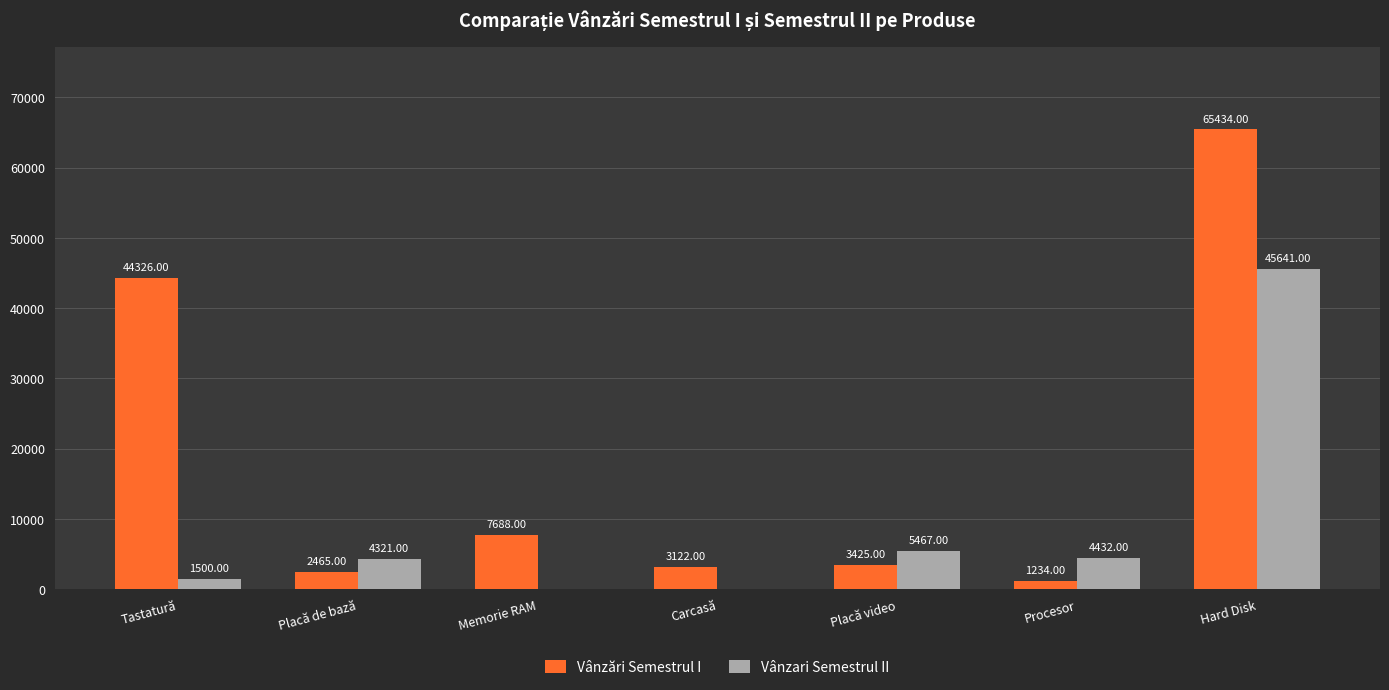

How many series are shown in this chart?

2